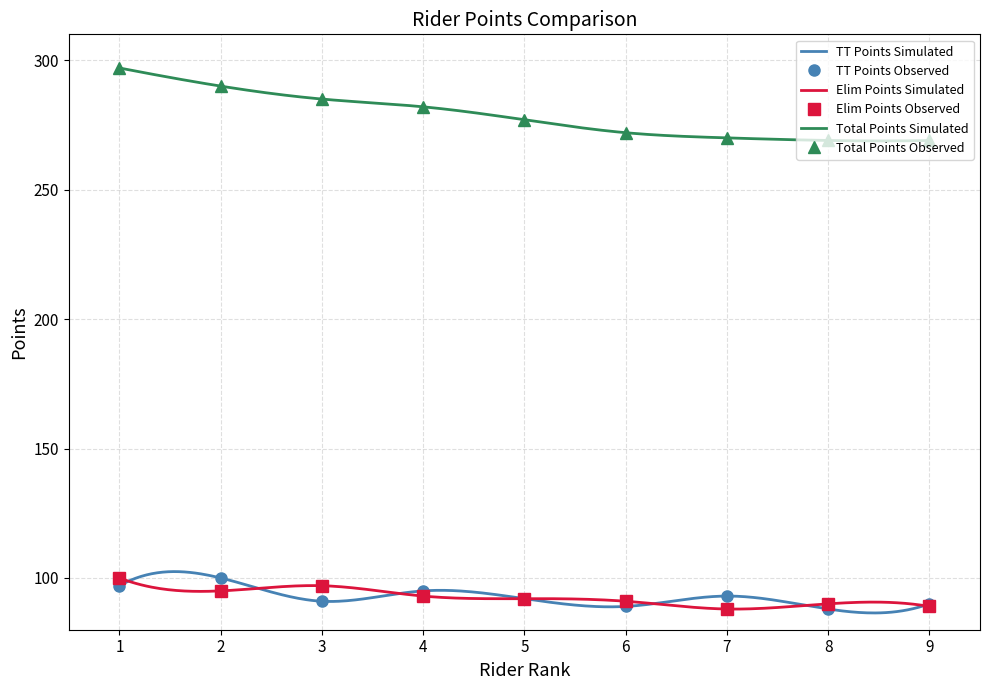

True or false: Elim Points Observed has more than 0 interior local peaks.

True